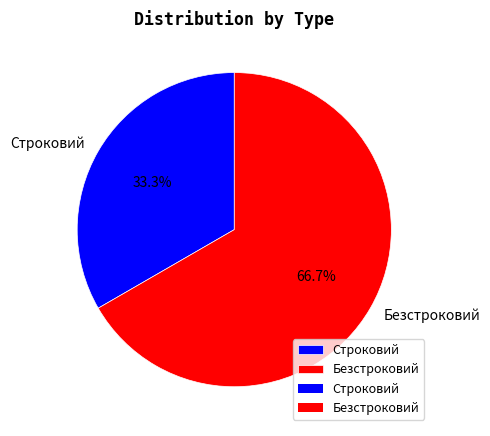

The Безстроковий slice represents 74% of the pie. True or false?

False